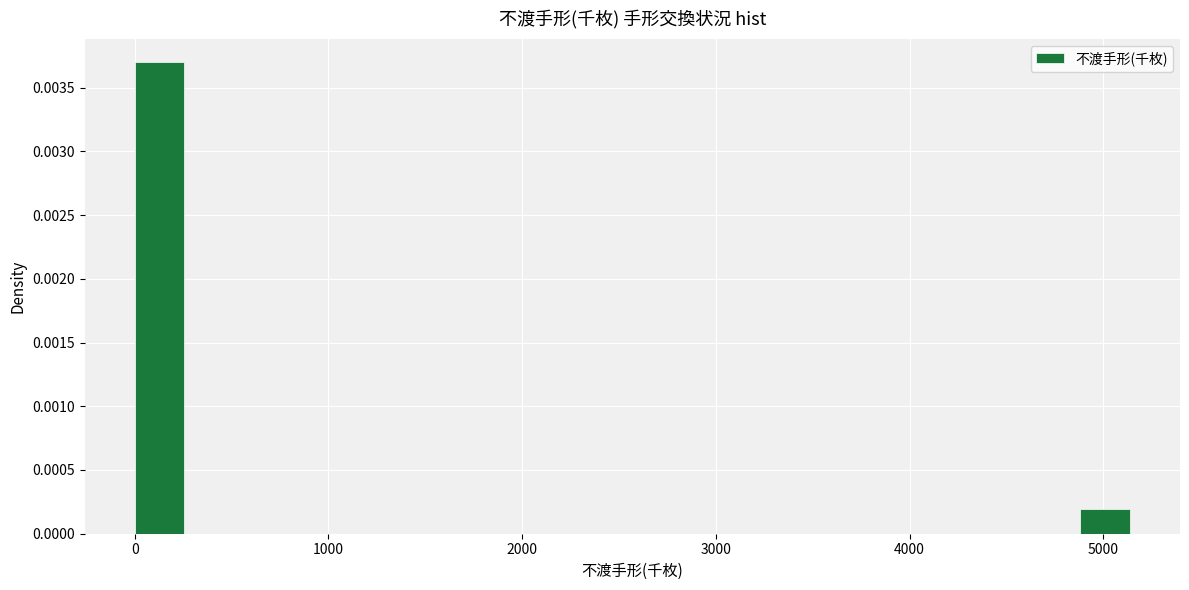

Around what value on the x-axis is the tallest bar? Give the approximate position of its centre, as read against the axis.

100